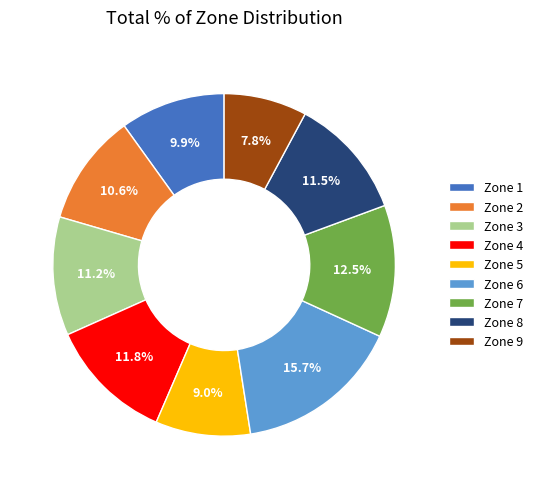

Is there any slice that represents more than half of the pie?

No